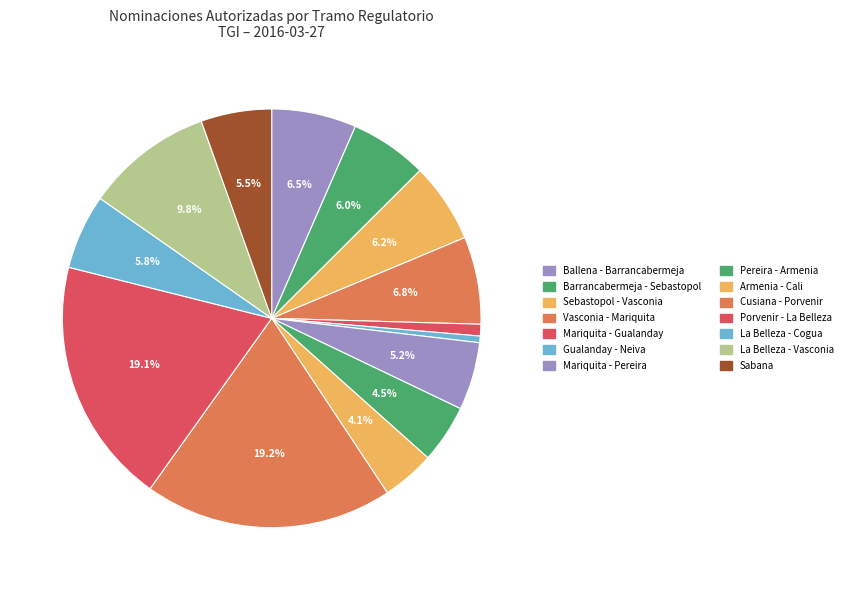

How many segments does this pie chart have?

14